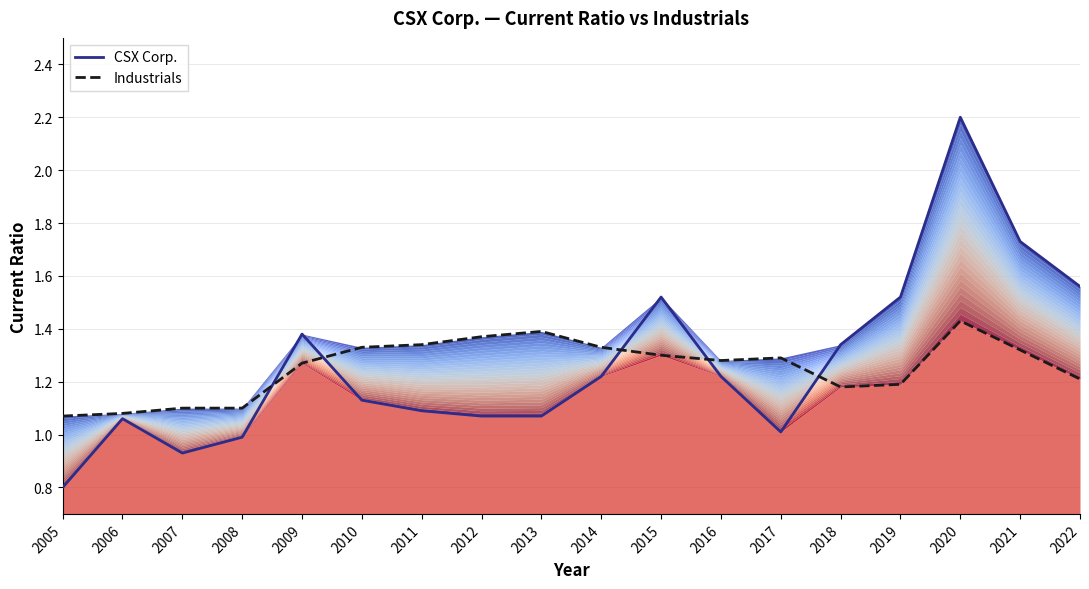

Where do Industrials and CSX Corp. first cross each other?

2008 and 2009